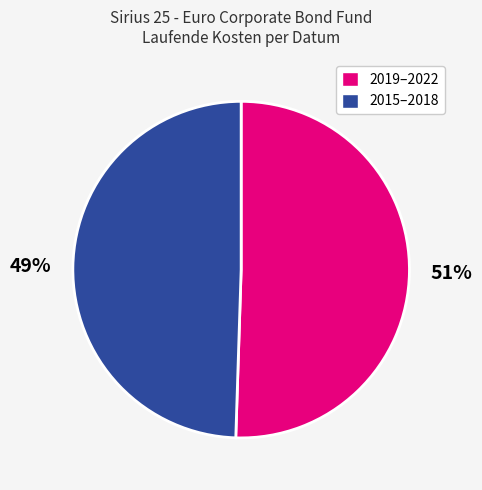

Count the number of slices in the pie.

2